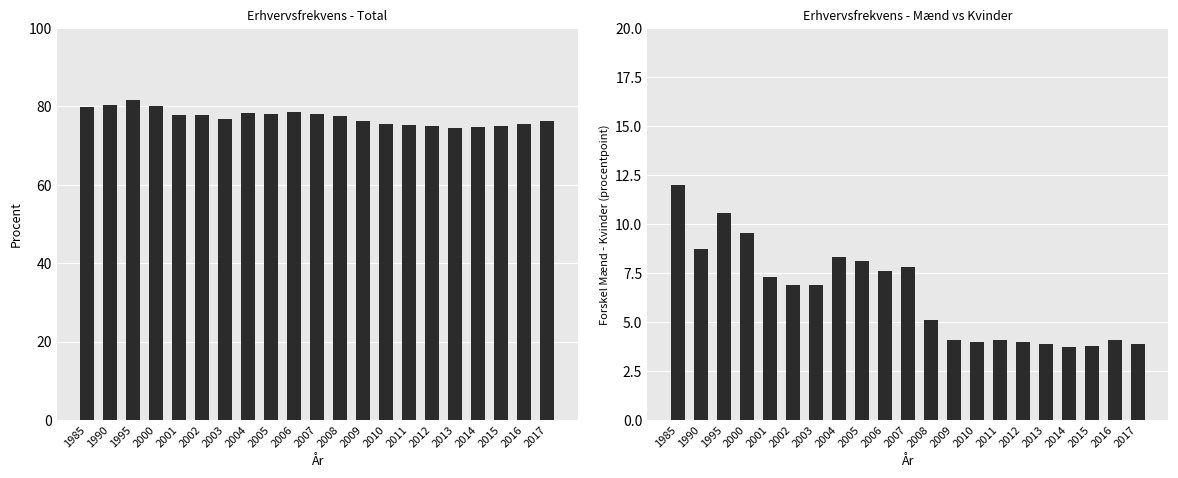

At which category is the sum across all series the highest?

1995